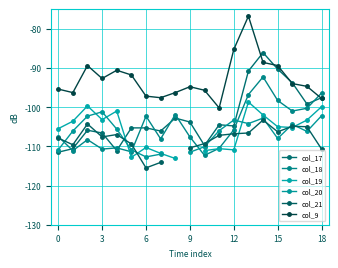

Where is the first local maximum for col_20?

3